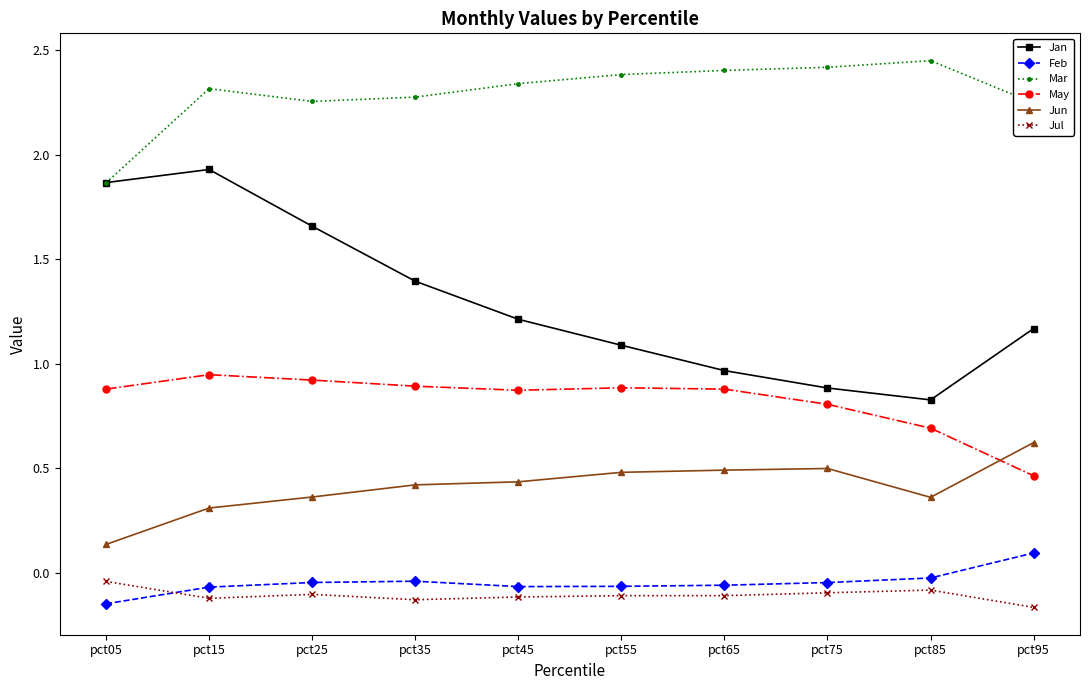

Between pct65 and pct75, which series saw the biggest shift?

Jan